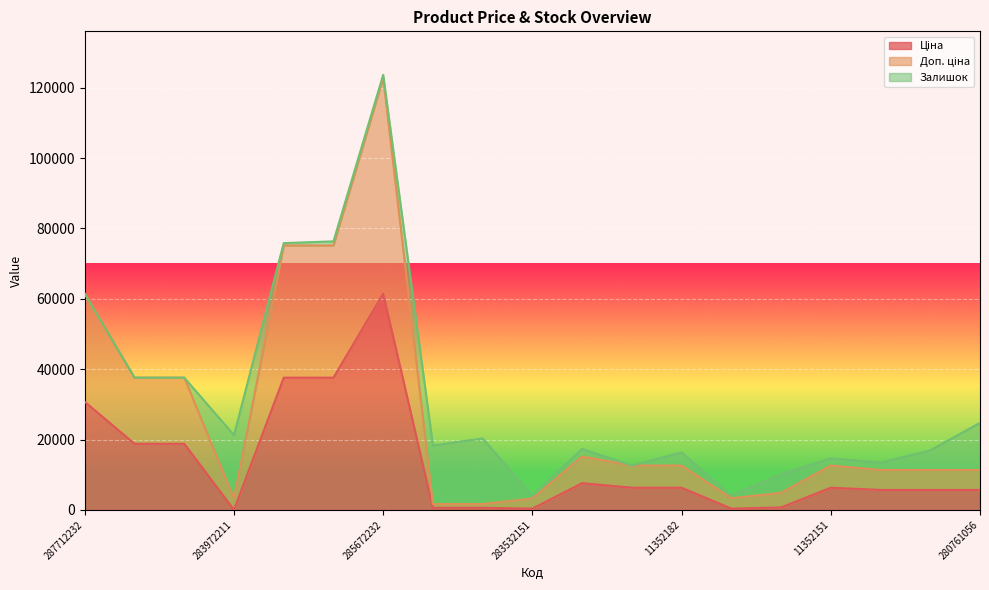

What is the minimum value for Ціна?

32.0